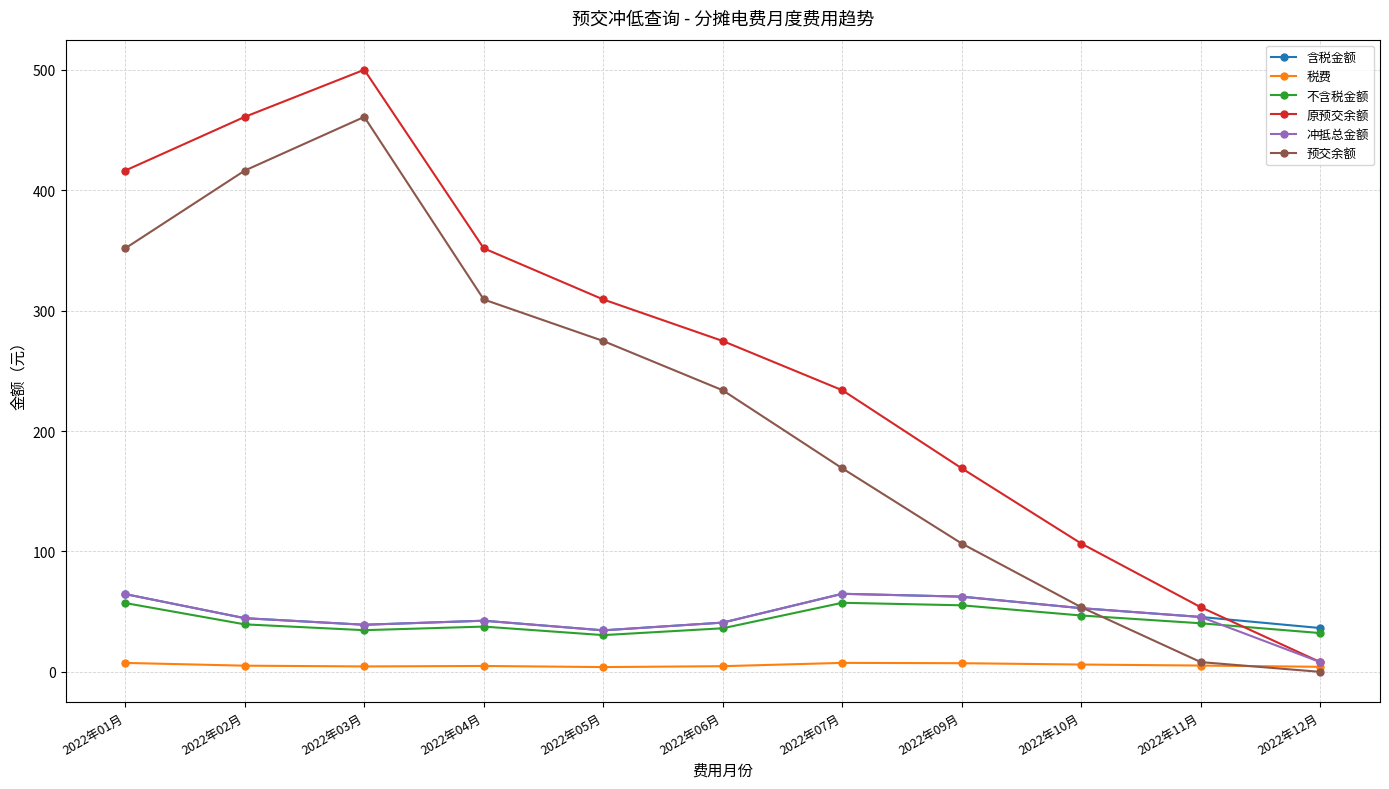

At which category does 预交余额 reach its first local peak?

2022年03月